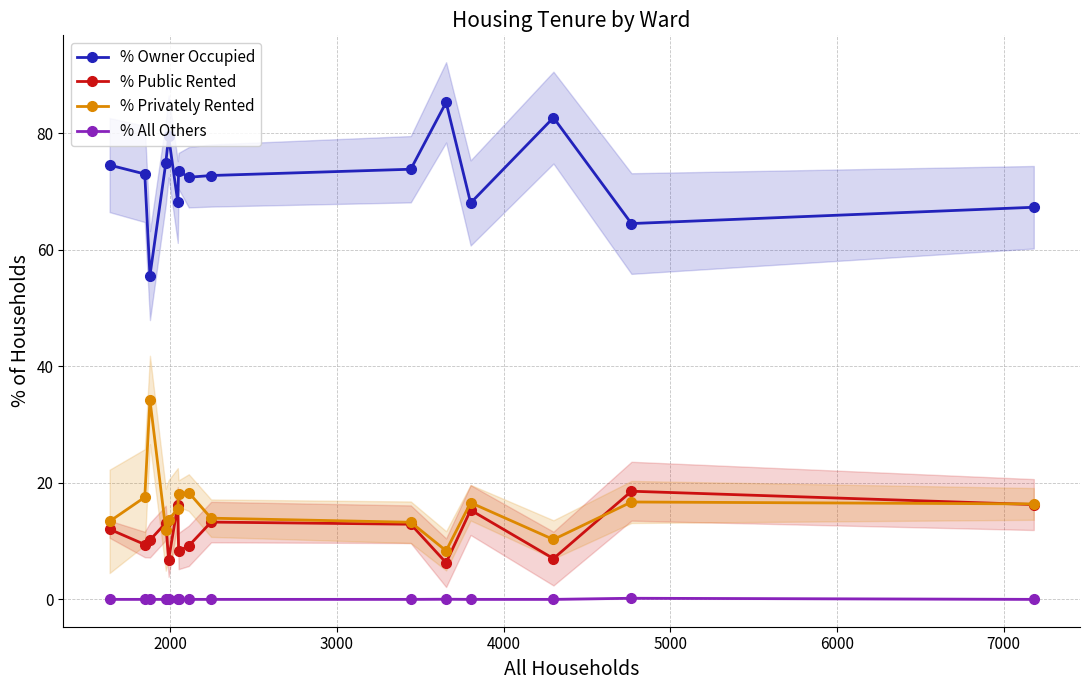

How many intersections are there between % Public Rented and % Privately Rented?

6